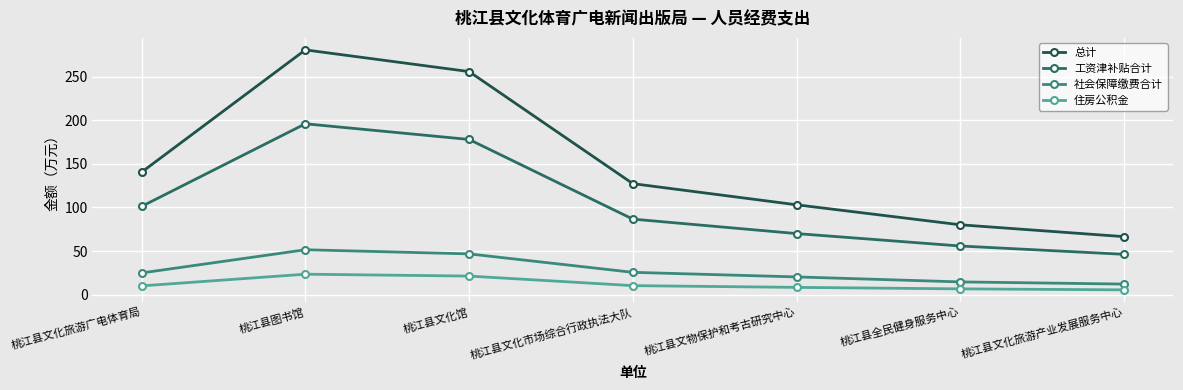

Rank the series at 桃江县图书馆 from highest to lowest value.

总计, 工资津补贴合计, 社会保障缴费合计, 住房公积金